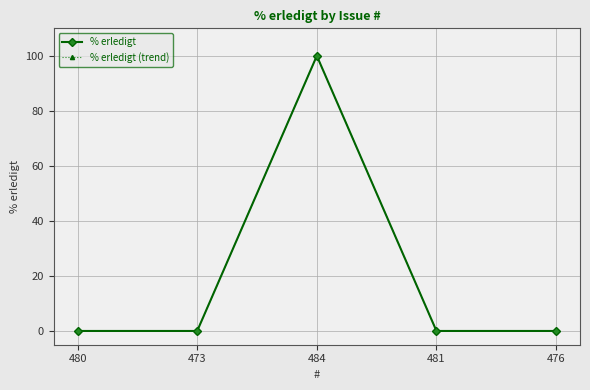

Does the chart have visible grid lines?

Yes